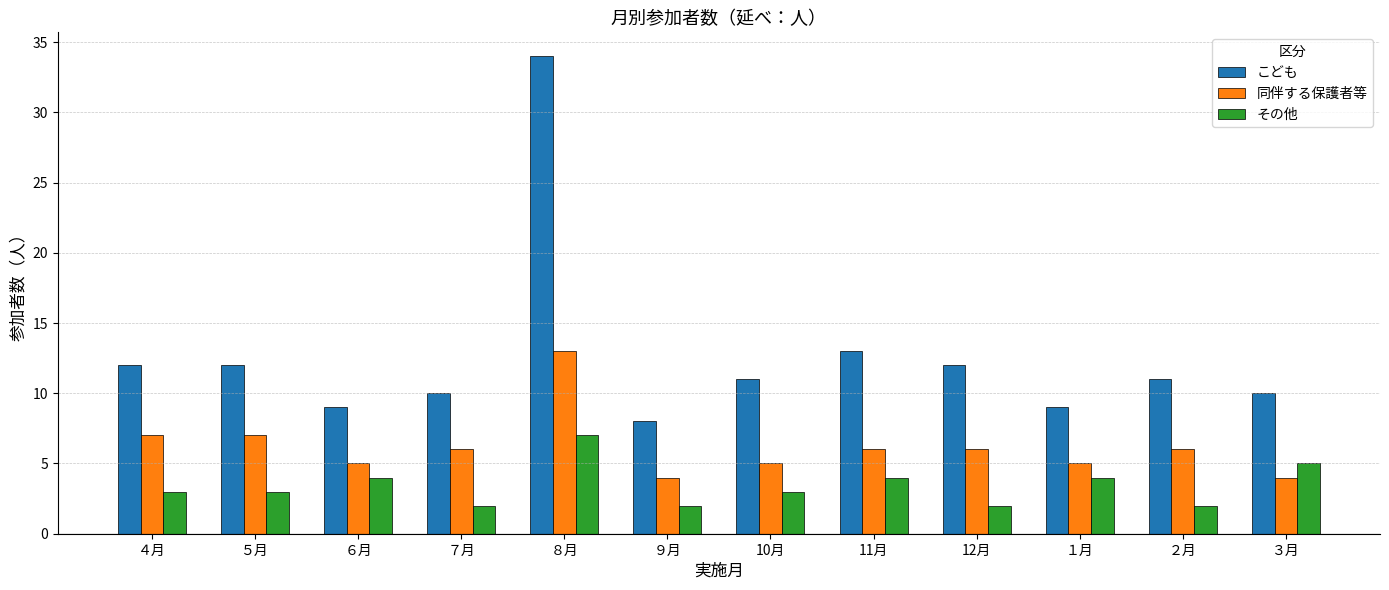

What is the maximum value shown in the chart?

34